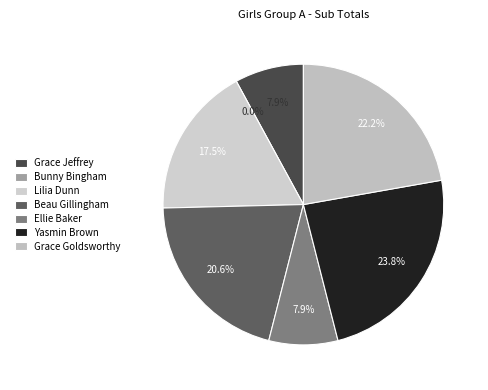

Approximately how many times larger is the value at Yasmin Brown compared to Lilia Dunn?

1.4